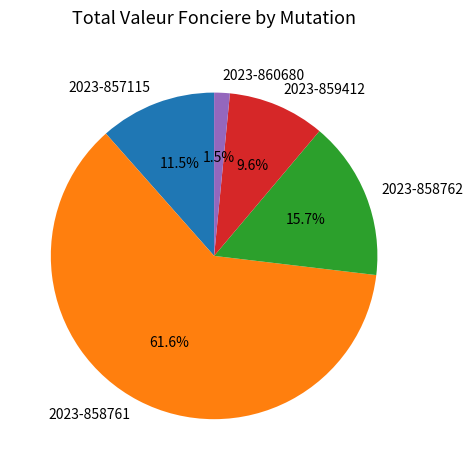

Between 2023-859412 and 2023-858762, which is larger?

2023-858762